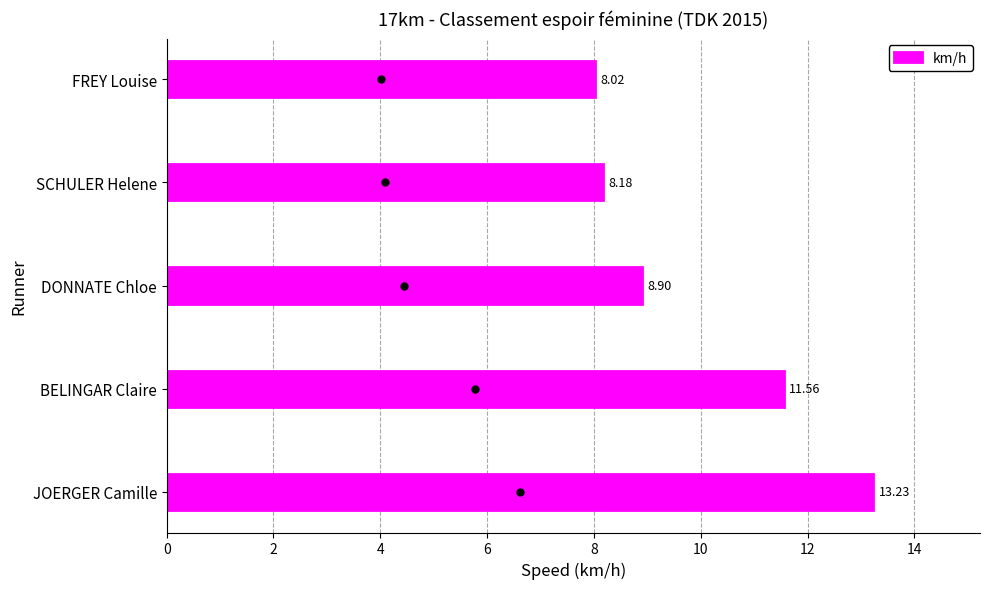

List the labels in order of value, smallest first.

FREY Louise, SCHULER Helene, DONNATE Chloe, BELINGAR Claire, JOERGER Camille